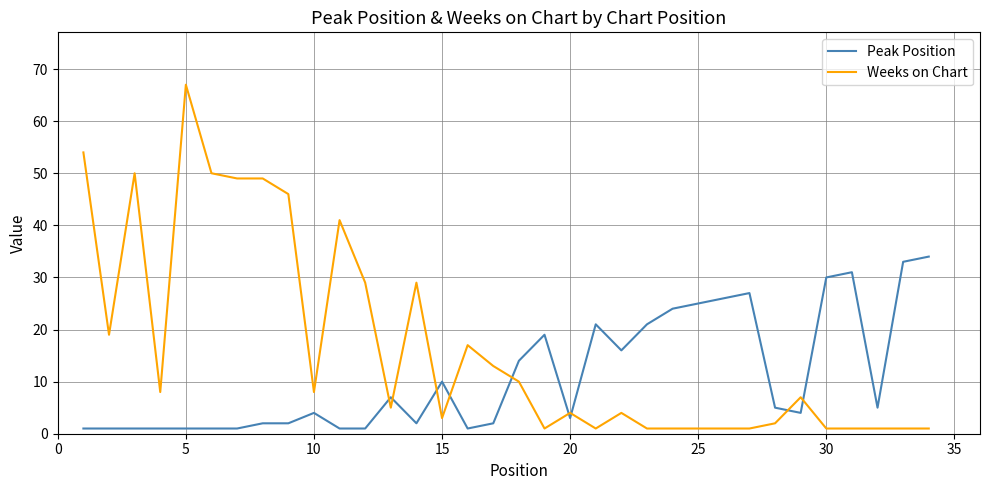

Rank the series by their average value, from lowest to highest.

Peak Position, Weeks on Chart